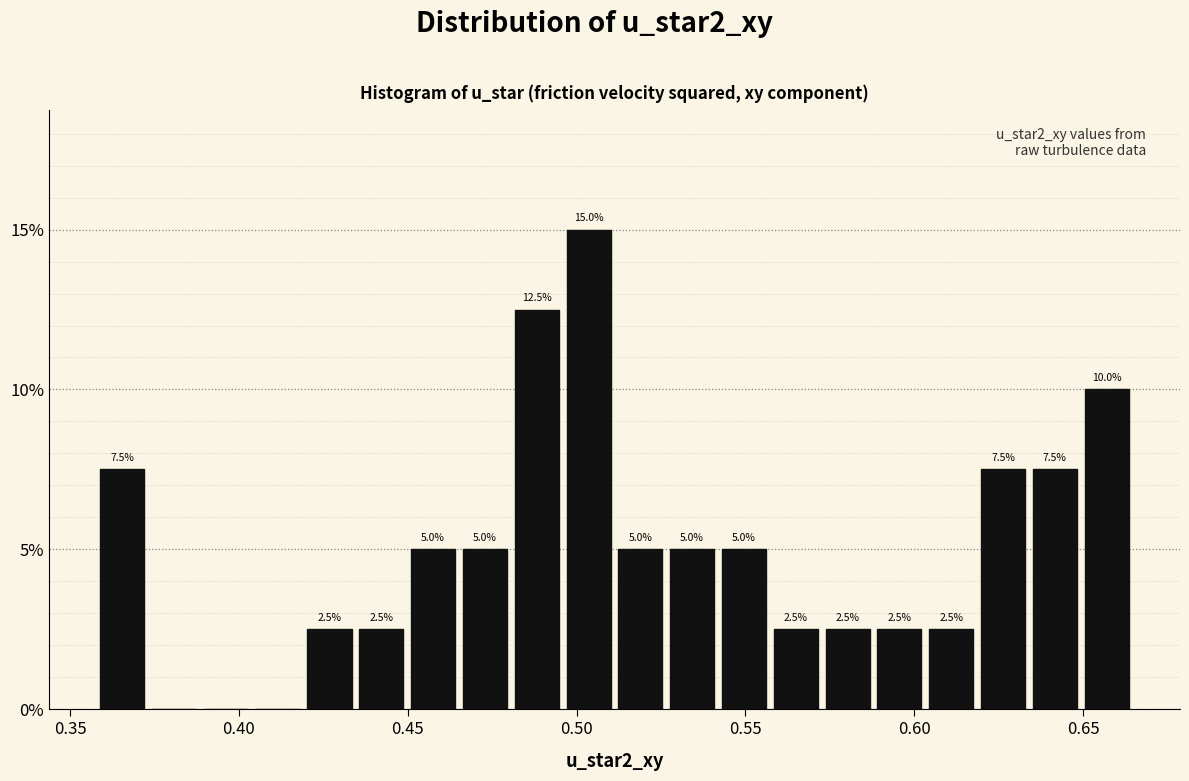

Read against the x-axis, roughly where is the centre of the tallest bar?

0.505